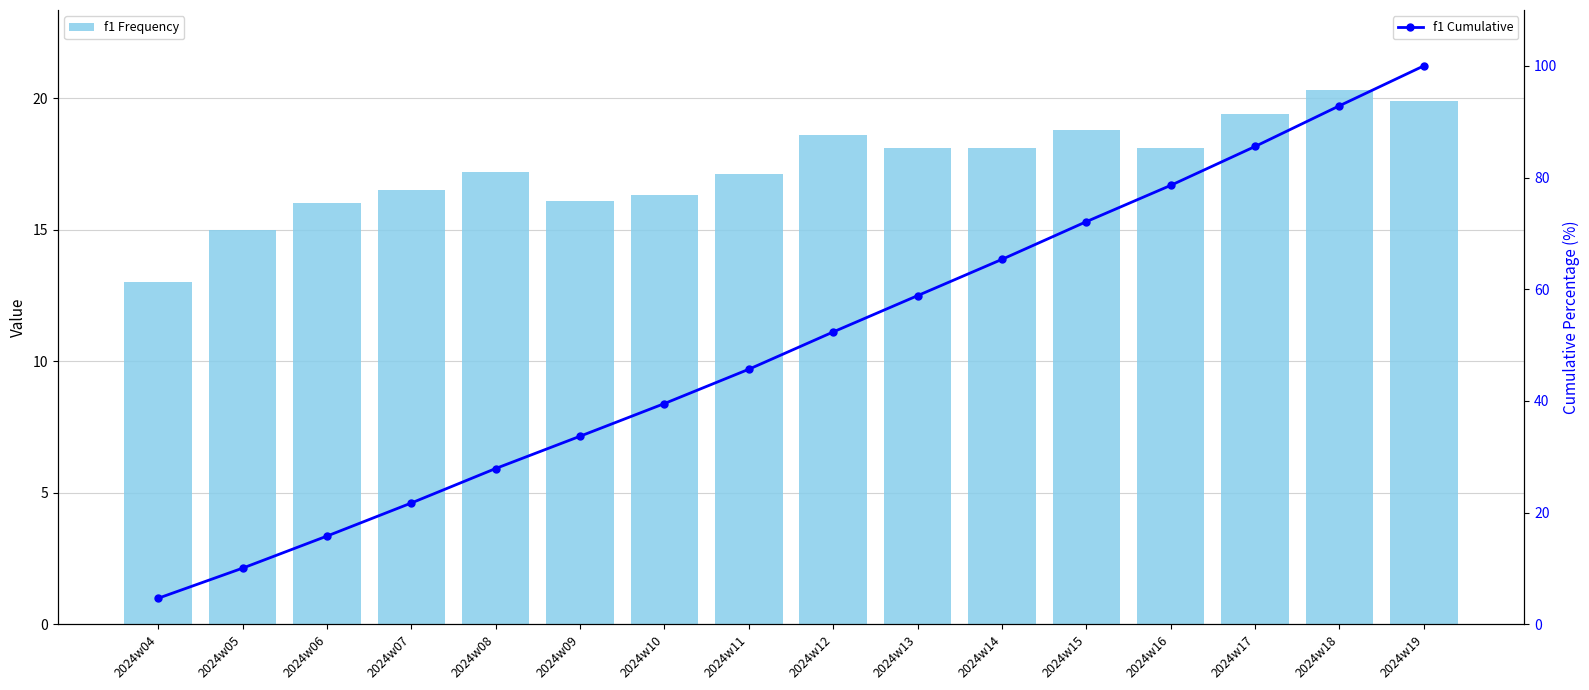

Between 2024w15 and 2024w17, which series saw the biggest shift?

f1 Cumulative